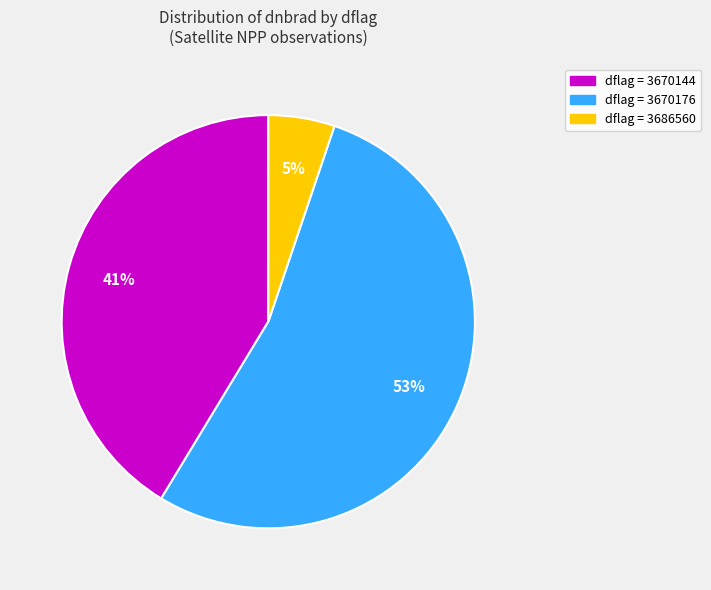

To the nearest percent, what is the average slice percentage?

33%